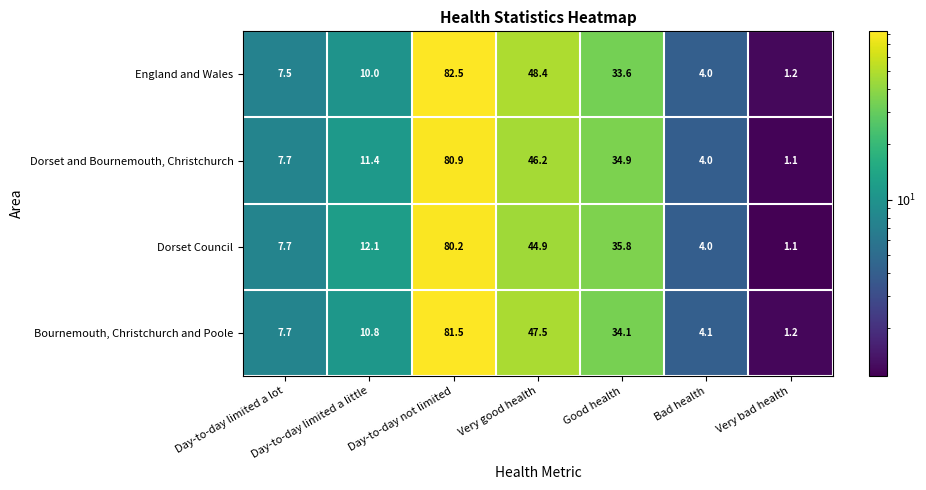

Which series changed the most between Day-to-day limited a little and Very good health?

England and Wales